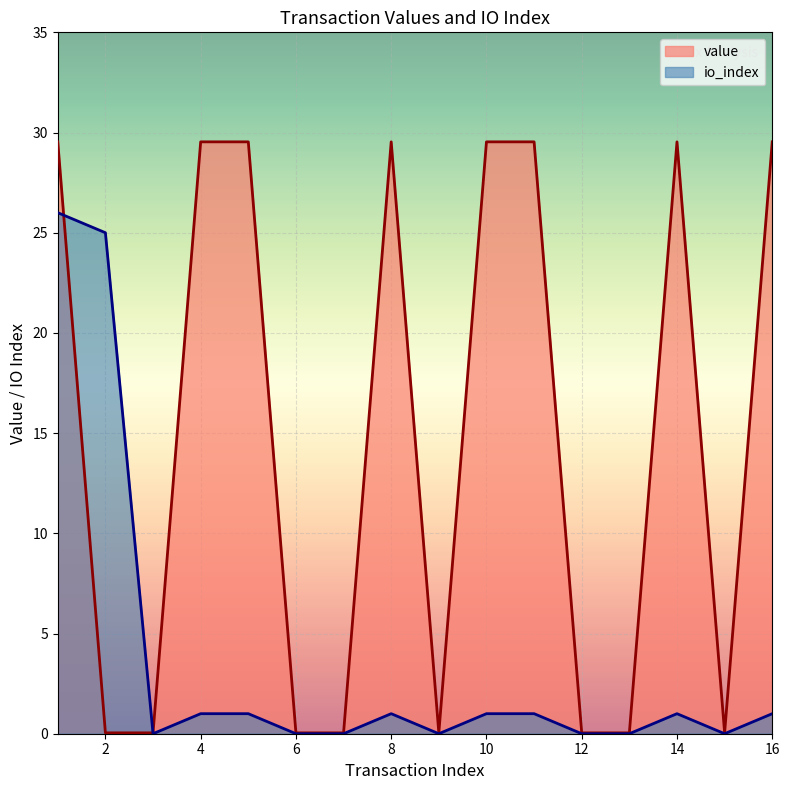

At which category does io_index reach its first local peak?

8